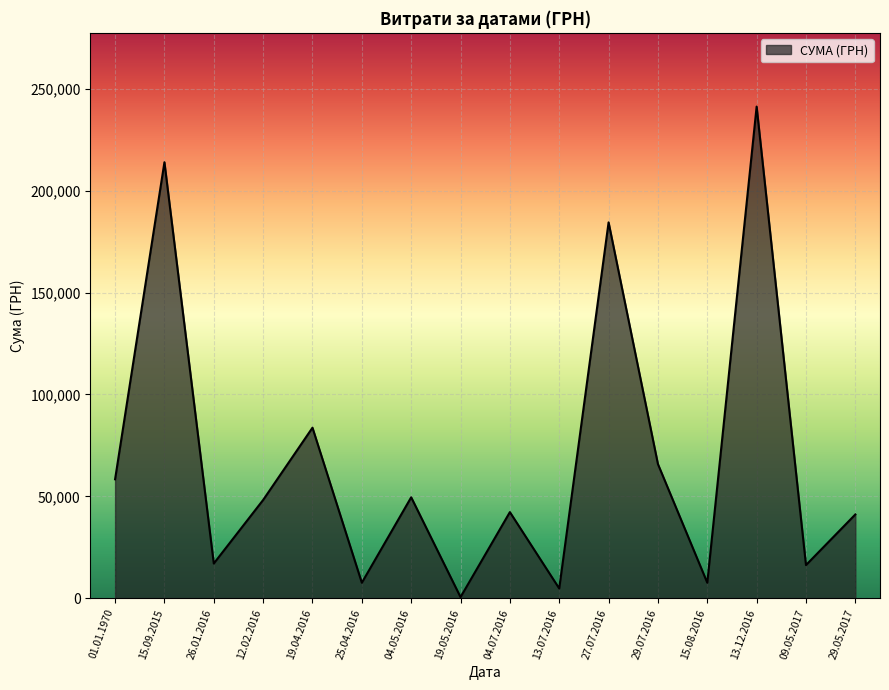

Where is the first local maximum?

15.09.2015